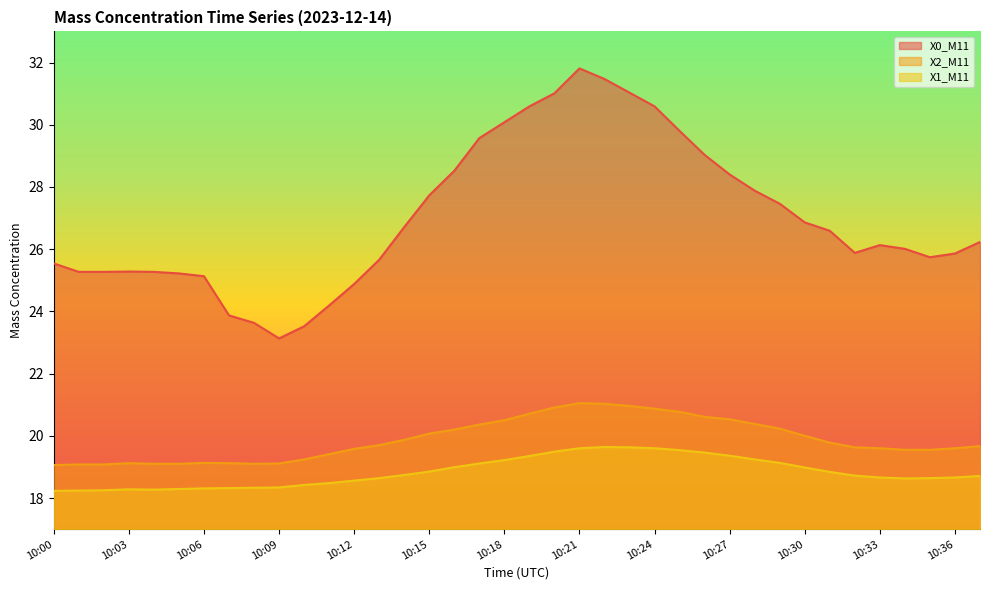

True or false: X2_M11 has a value of 20.2 at 10:16.

True